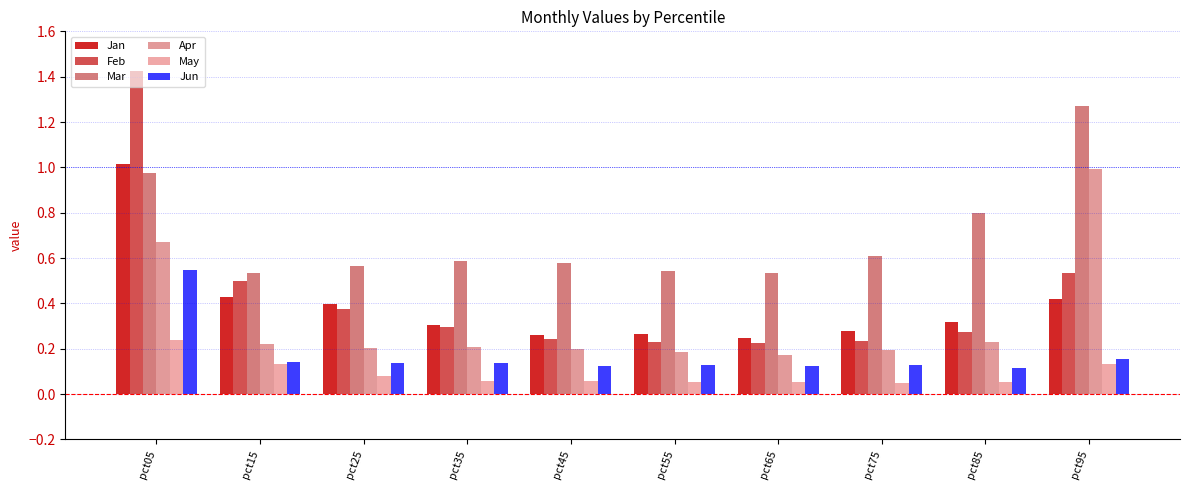

Which series has the widest spread of values?

Feb